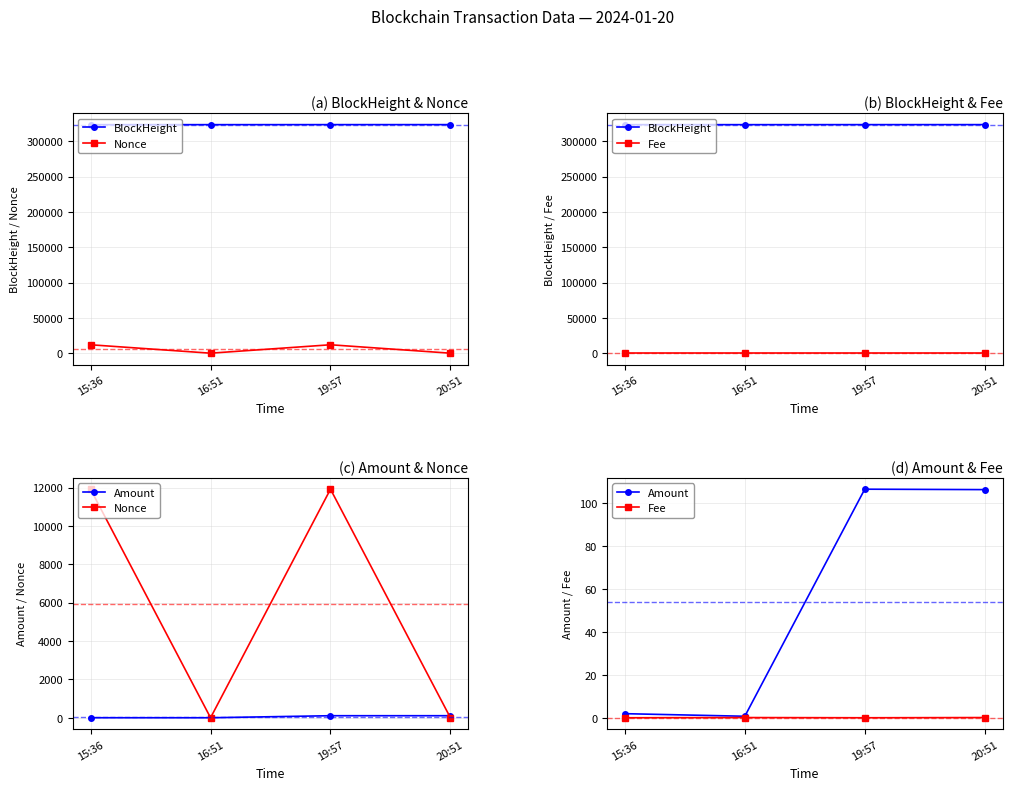

Which category has the highest value in the Amount series?

19:57